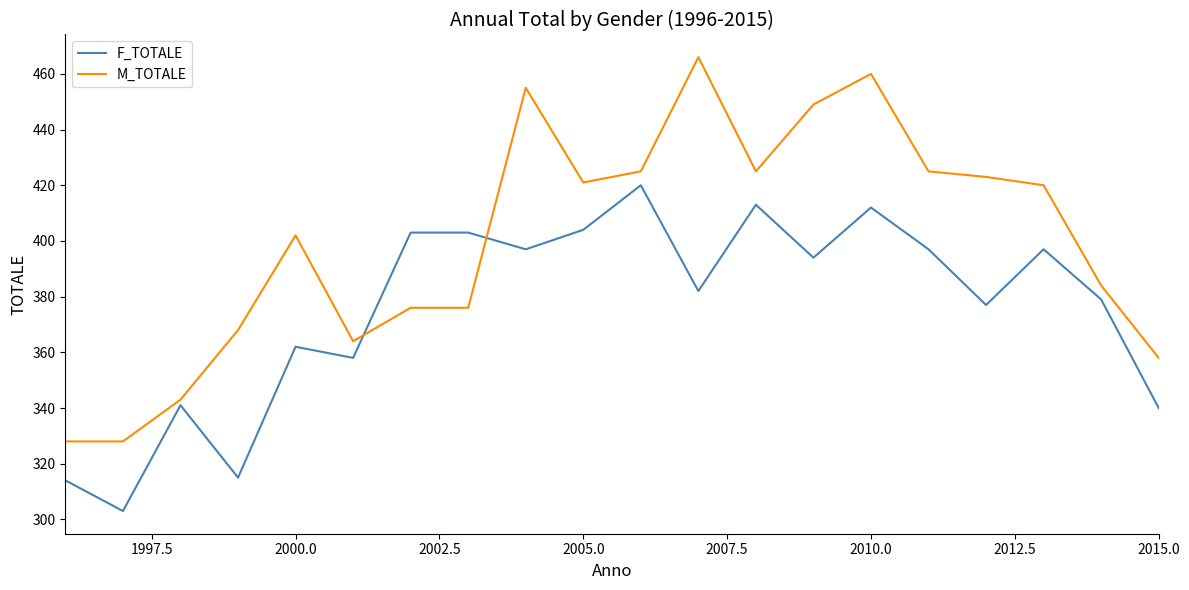

Which series has the largest total across all categories?

M_TOTALE